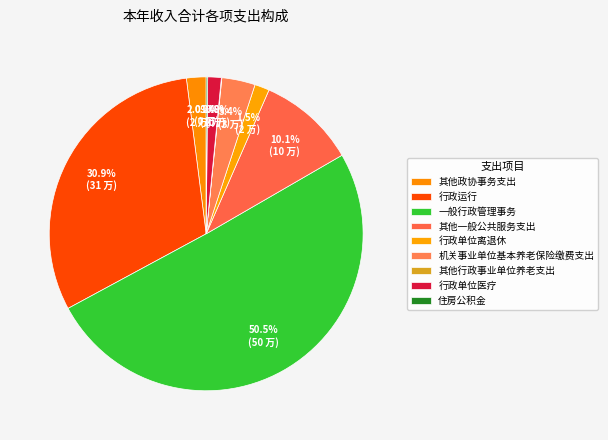

How many segments does this pie chart have?

9